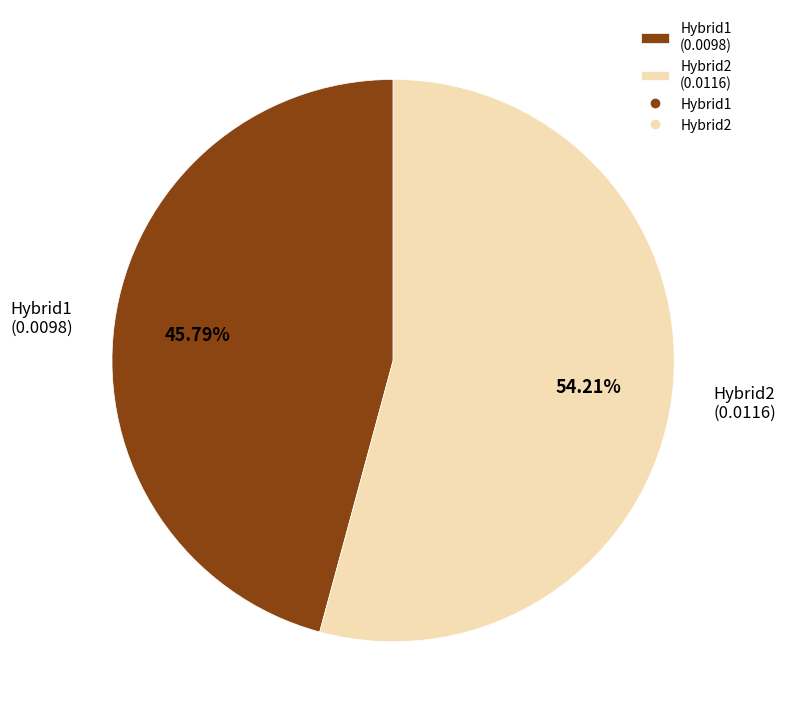

Is it true that Hybrid2 is 54% of the pie?

True